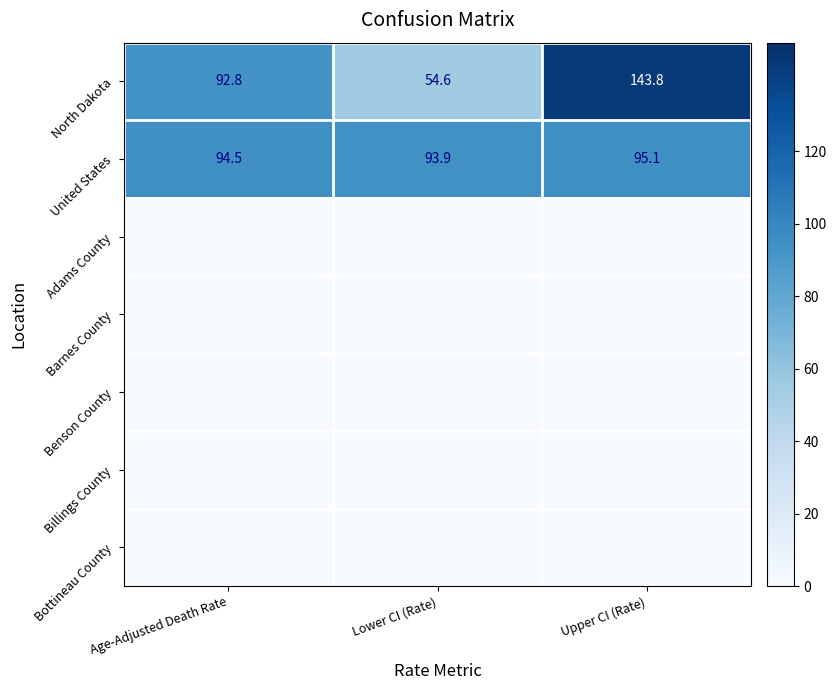

What is the difference between the highest and lowest values at Lower CI (Rate)?

93.9